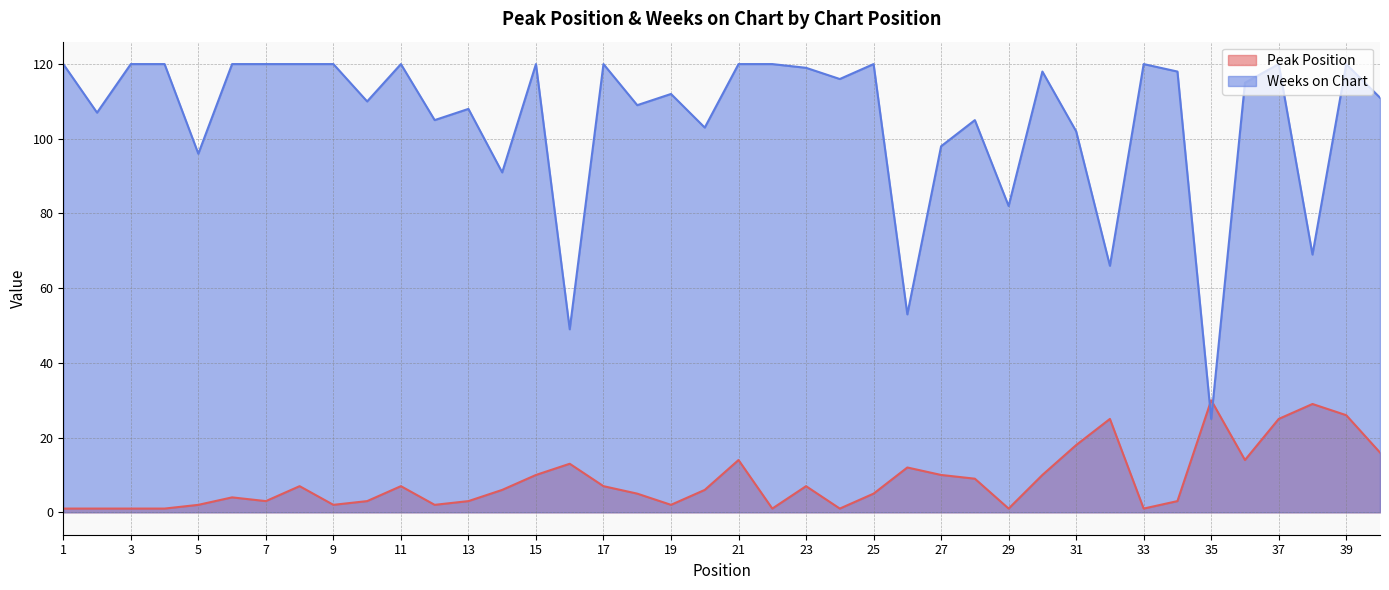

Is it true that Peak Position equals 8 at 16?

False